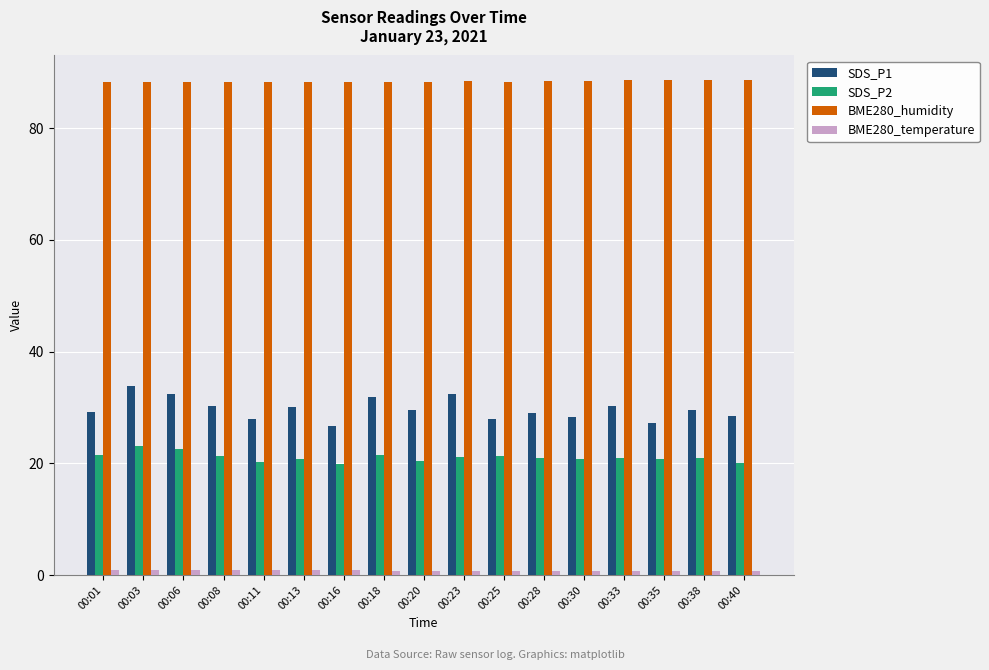

Which series has the largest total across all categories?

BME280_humidity